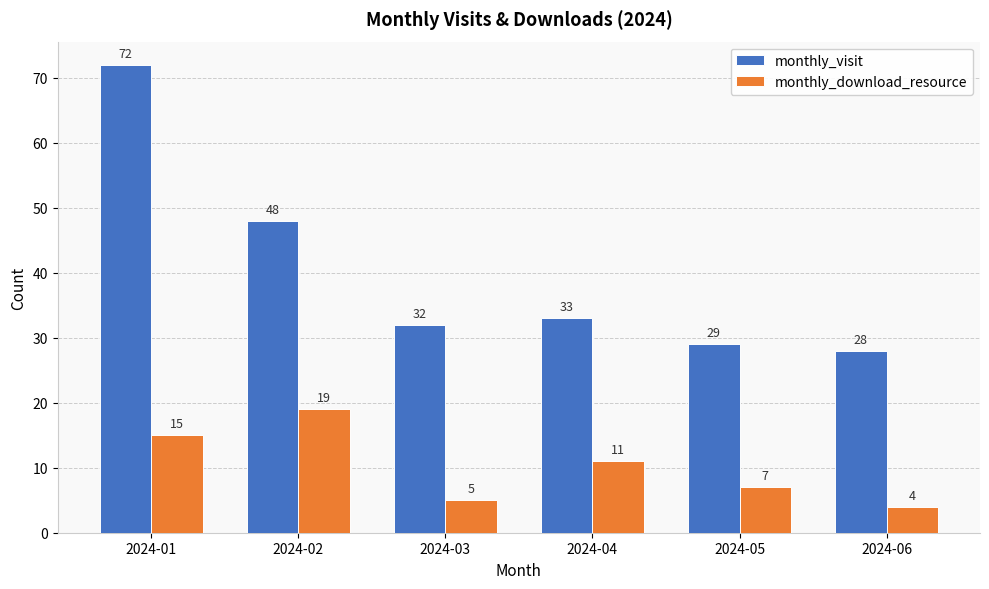

What is the difference between the highest and lowest values at 2024-05?

22